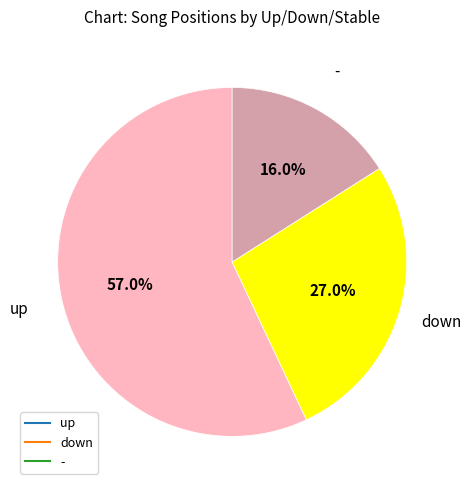

True or false: up accounts for 57% of the total.

True